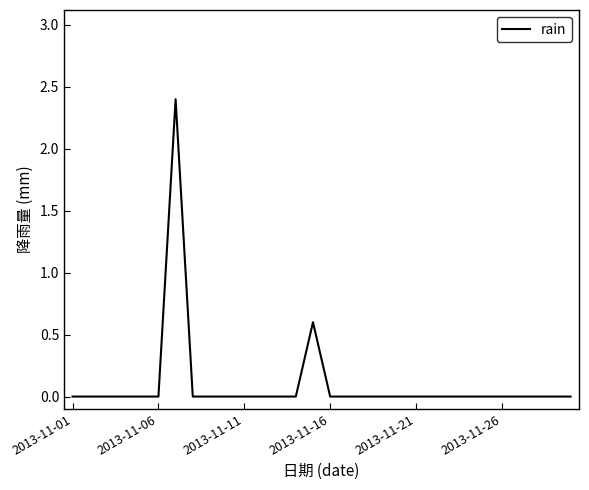

Does the chart display data point markers on the line(s)?

No